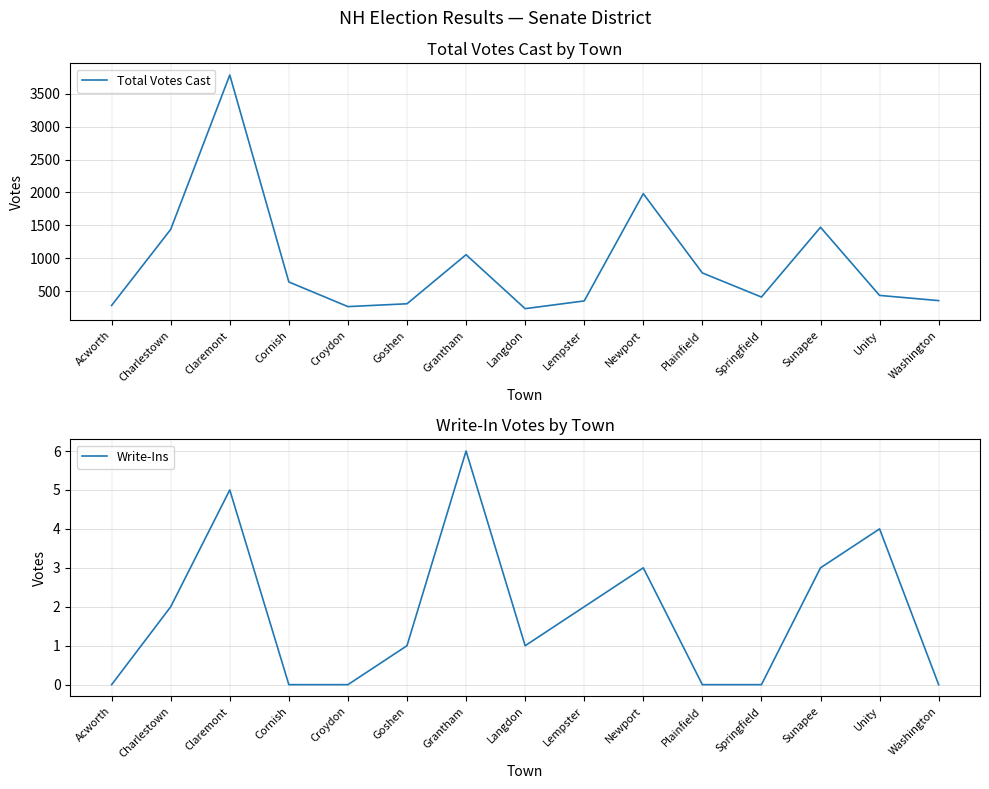

Reading left to right, what are all the values shown in this chart?

Total Votes Cast: 286	1440	3783	642	268	311	1056	237	354	1982	779	413	1472	438	359
Write-Ins: 0	2	5	0	0	1	6	1	2	3	0	0	3	4	0